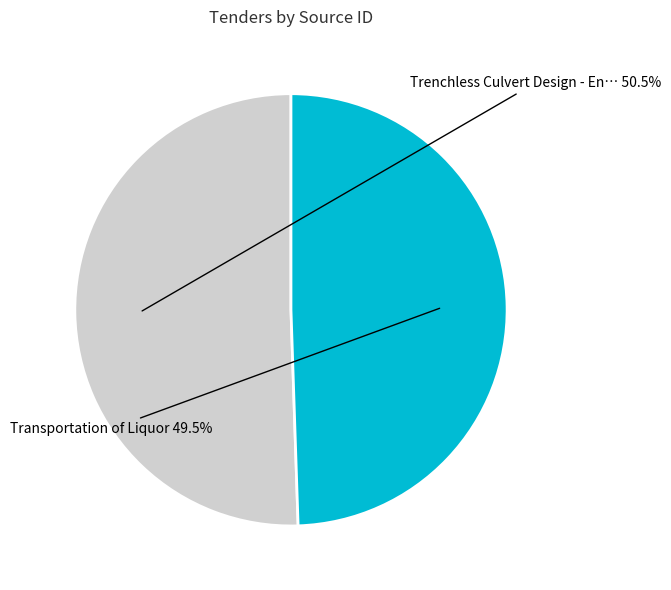

Is there a majority slice in this chart?

Yes